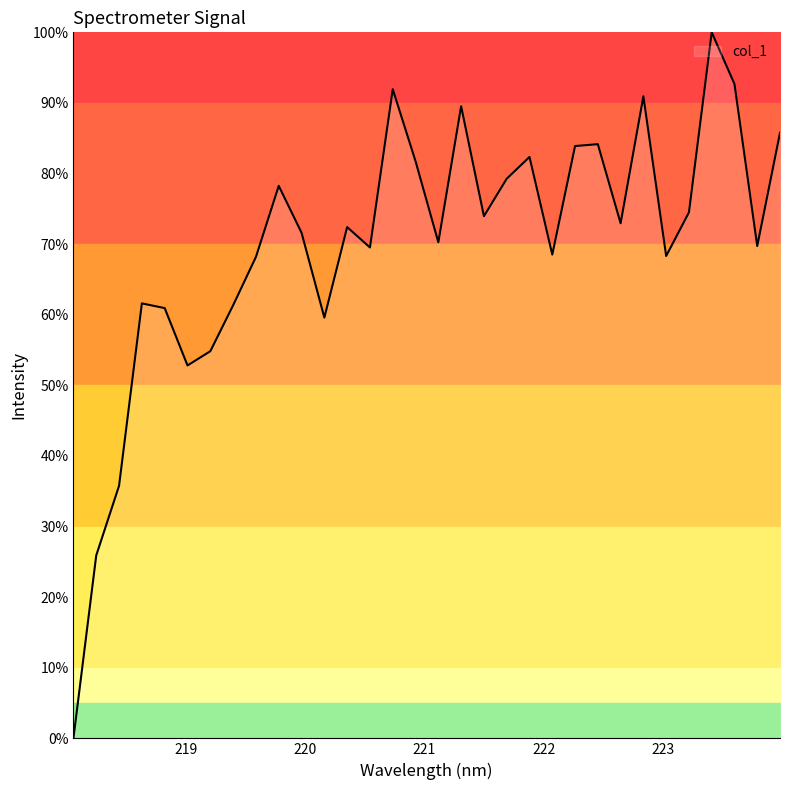

What is the difference between the maximum and minimum values?

100.0